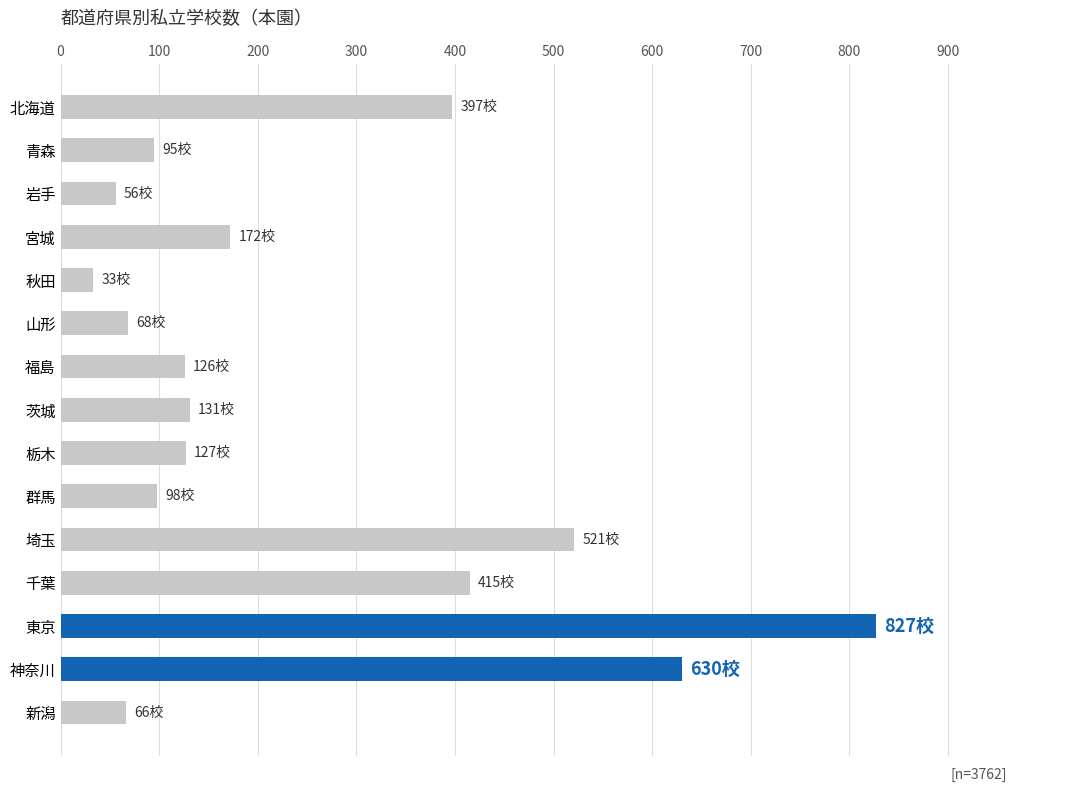

What is the change in value from 宮城 to 群馬?

-74